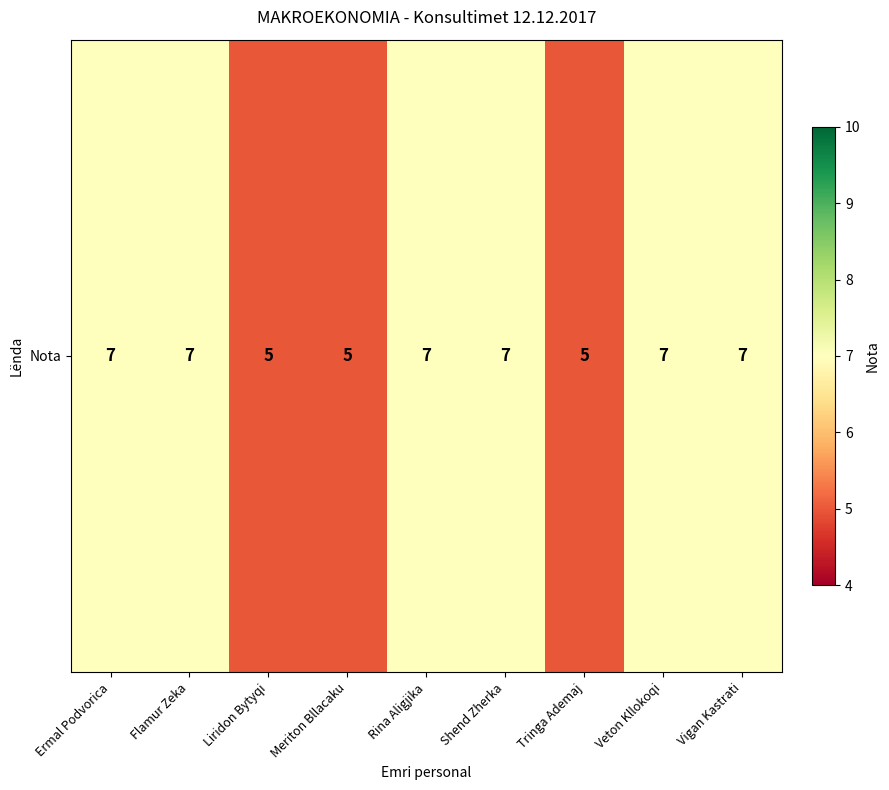

Approximately how many times larger is the value at Shend Zherka compared to Veton Kllokoqi?

1.0